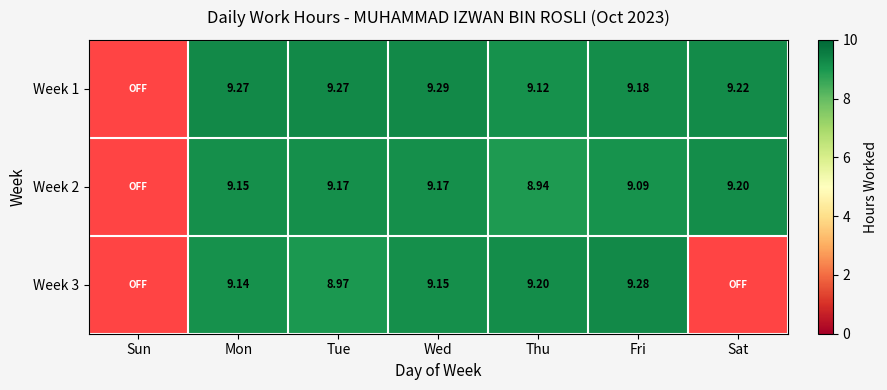

Is the value of Week 1 at Thu greater than the value of Week 3 at Thu?

No